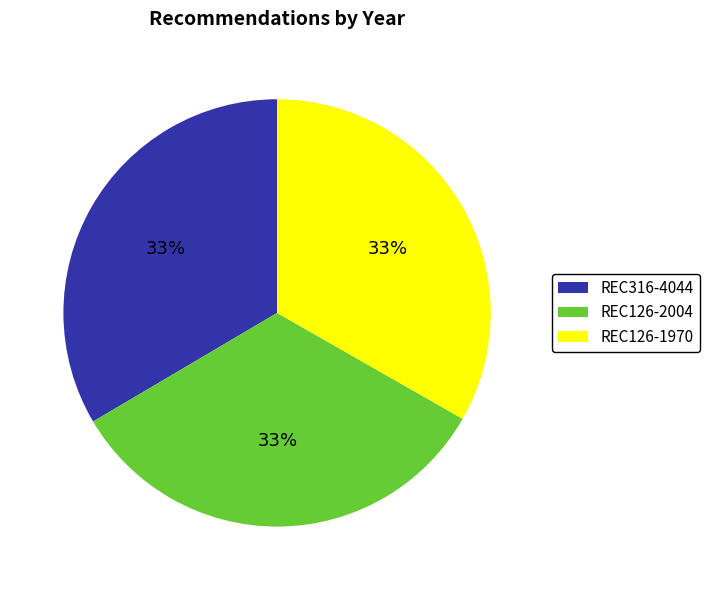

What is the ratio of the value at REC316-4044 to the value at REC126-1970?

1.0